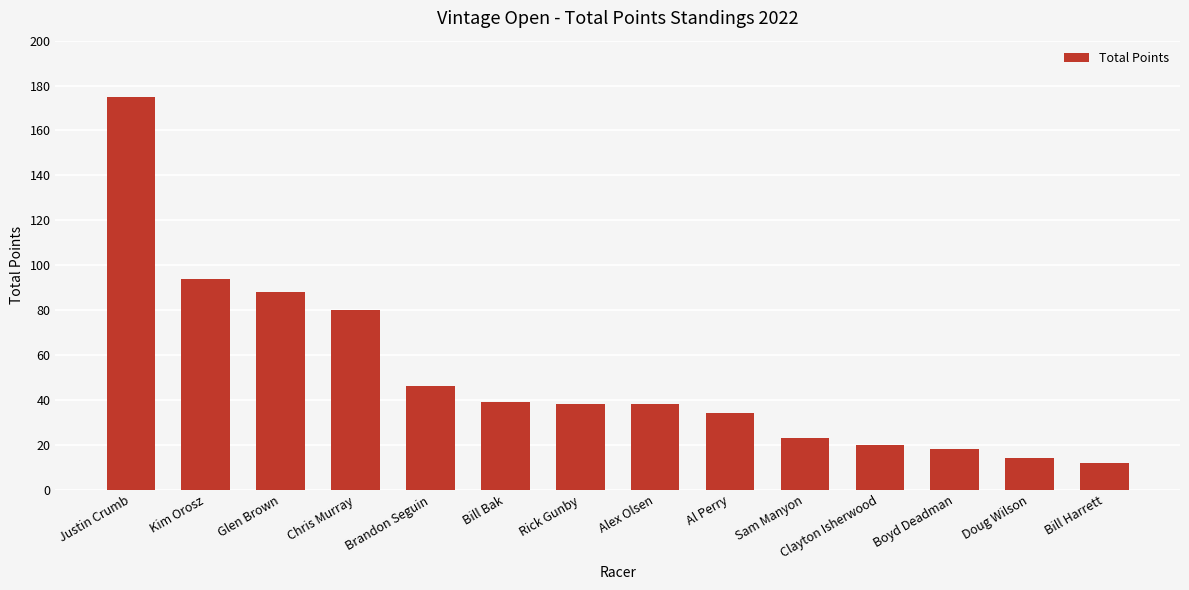

Which has a higher value, Alex Olsen or Doug Wilson?

Alex Olsen